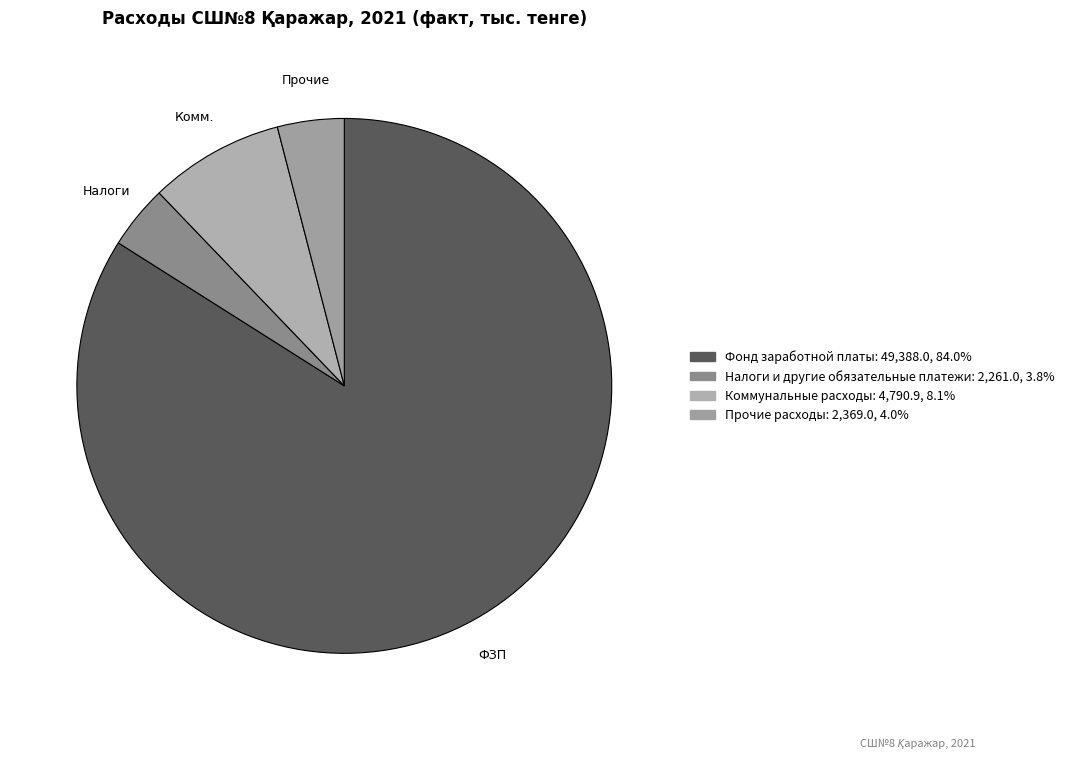

Count the number of slices in the pie.

4